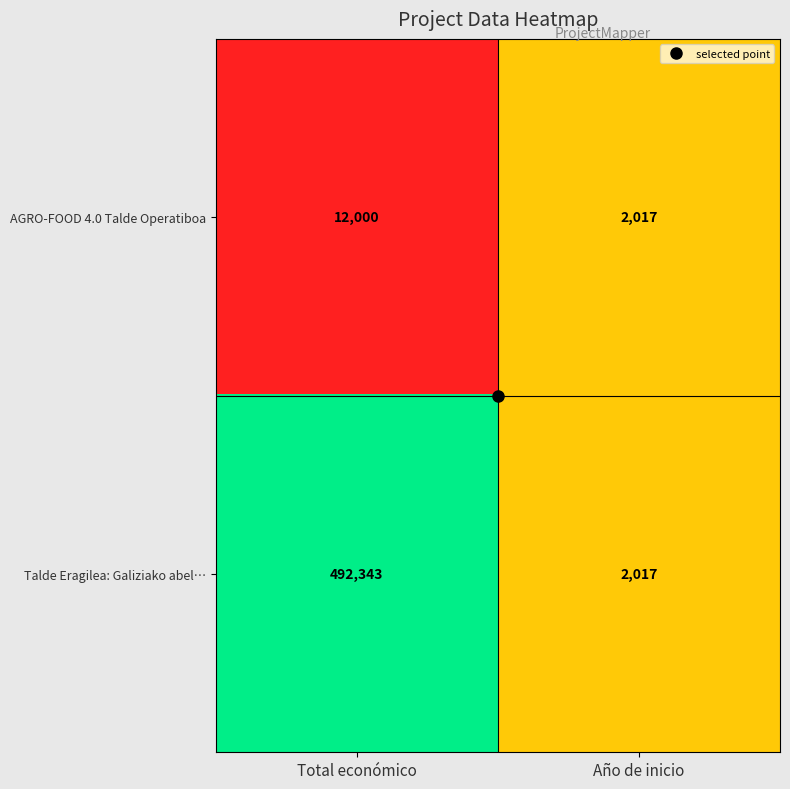

What is the maximum value for AGRO-FOOD 4.0 Talde Operatiboa?

12000